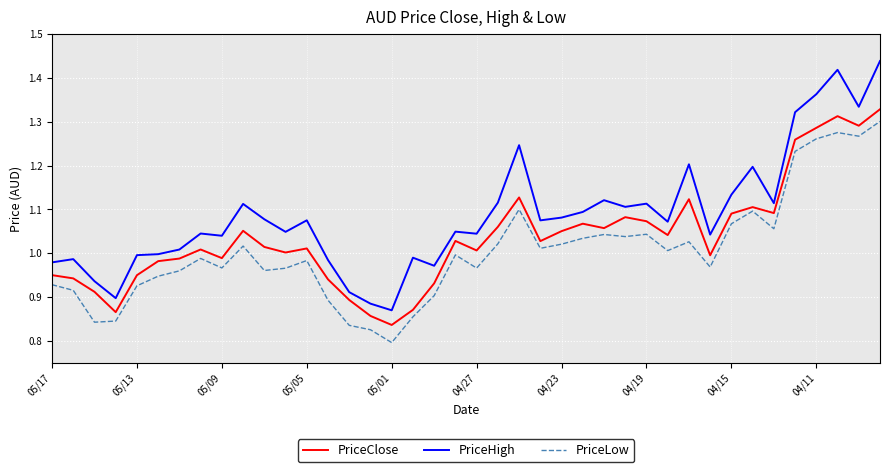

Which series has the largest total across all categories?

PriceHigh